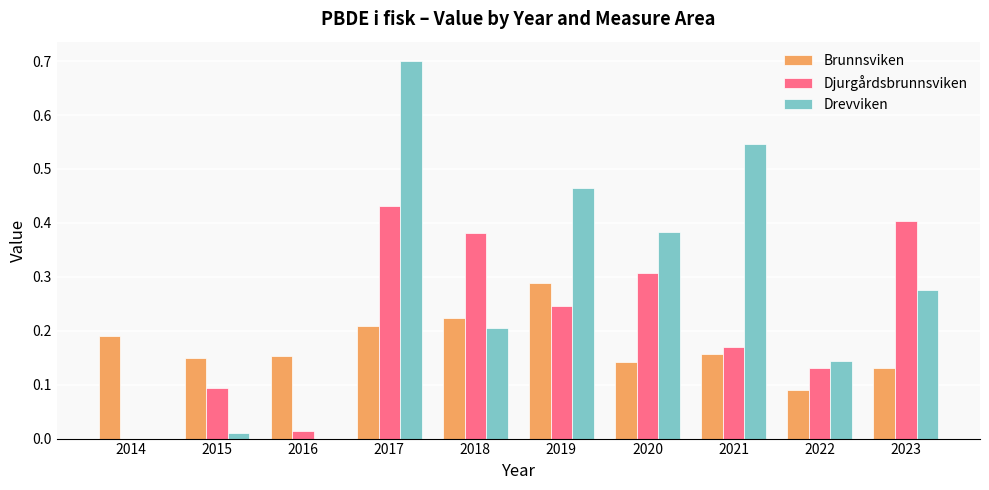

Which category has the highest value in the Drevviken series?

2017